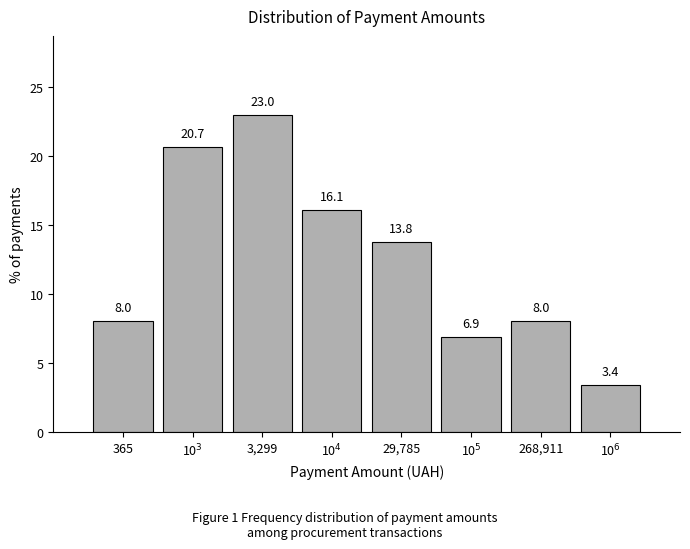

Reading left to right, extract all data points from this chart.

8.0	20.7	23.0	16.1	13.8	6.9	8.0	3.4